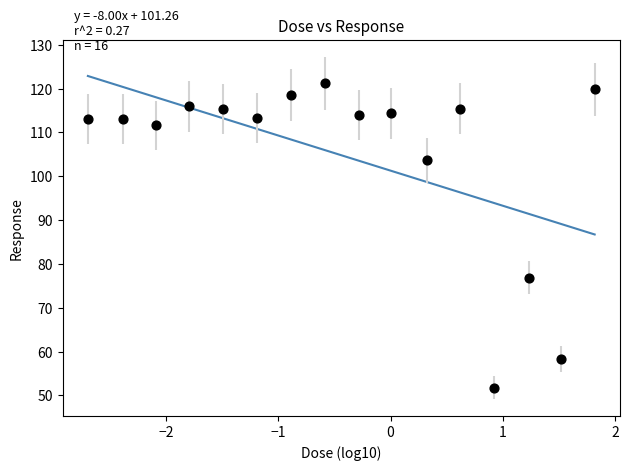

What is the range of X values (max minus min)?

4.5